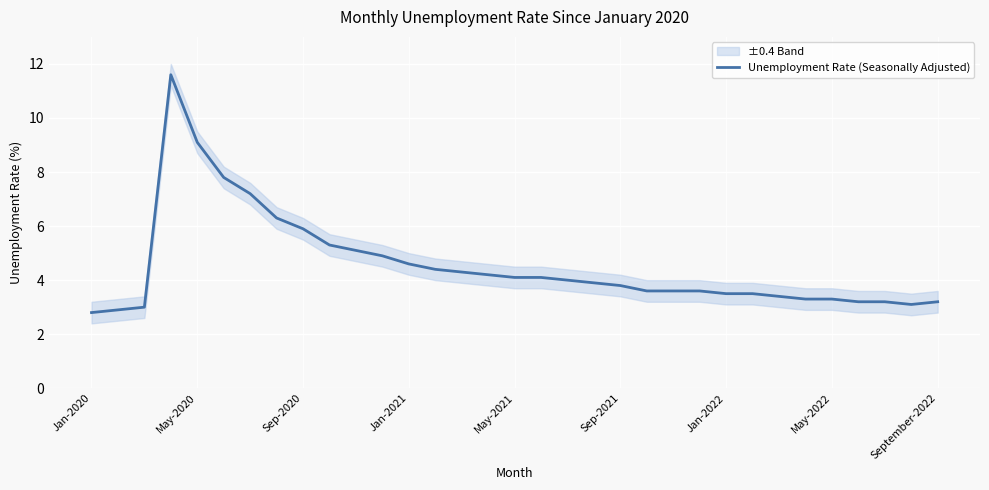

What is the lowest value of the Unemployment Rate (Seasonally Adjusted) series?

2.8